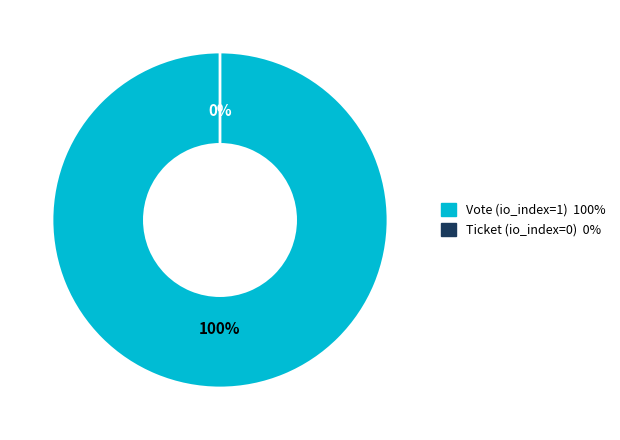

Which slice is the largest?

Vote (io_index=1)